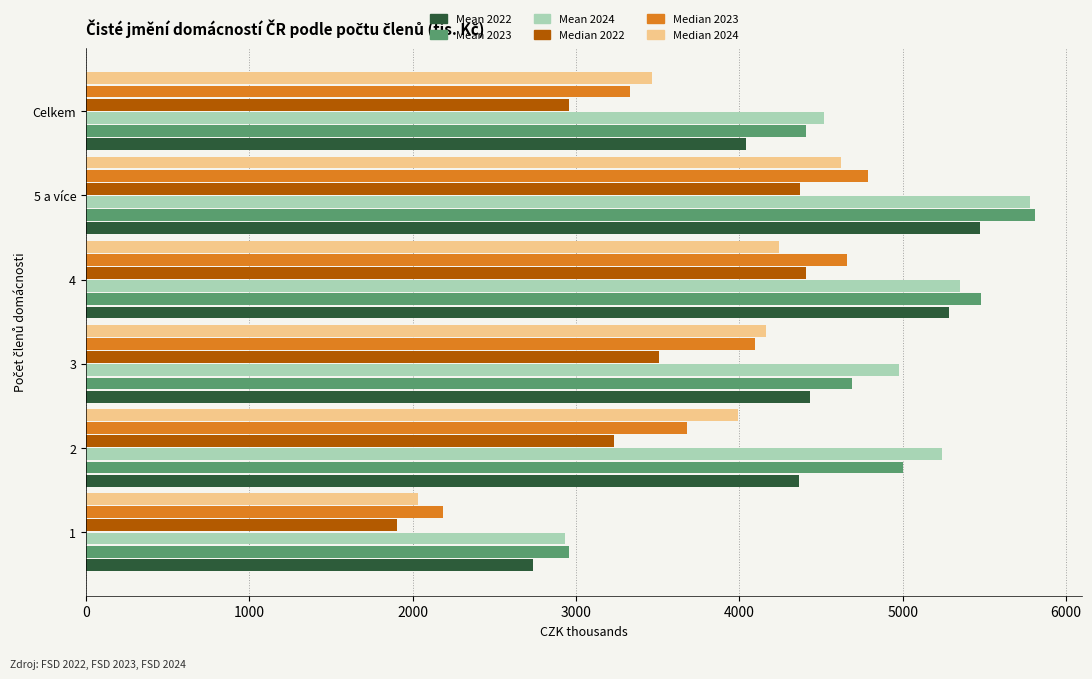

At which category is the sum across all series the highest?

5 a více